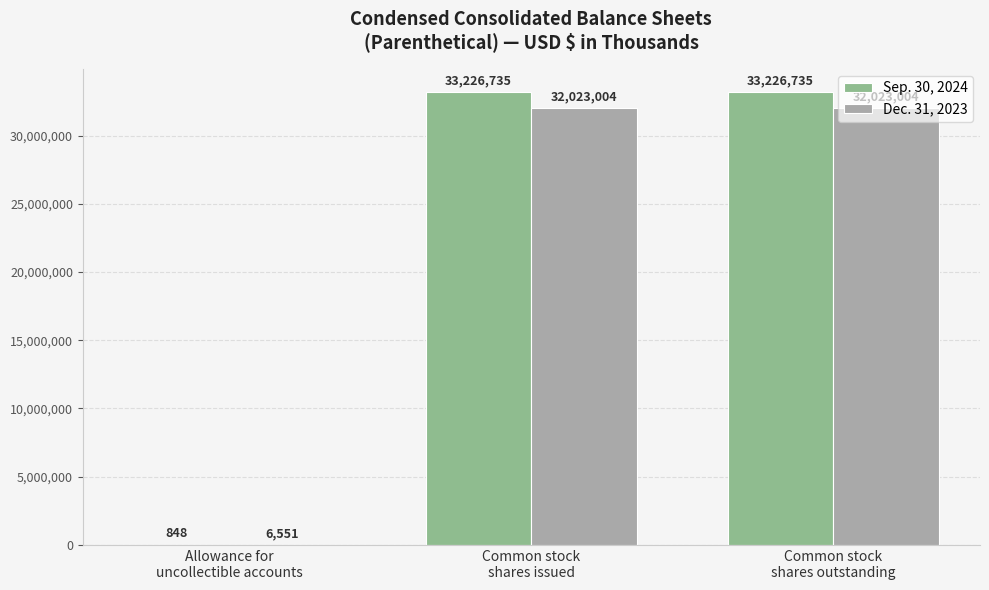

What is the maximum value for Dec. 31, 2023?

32023004